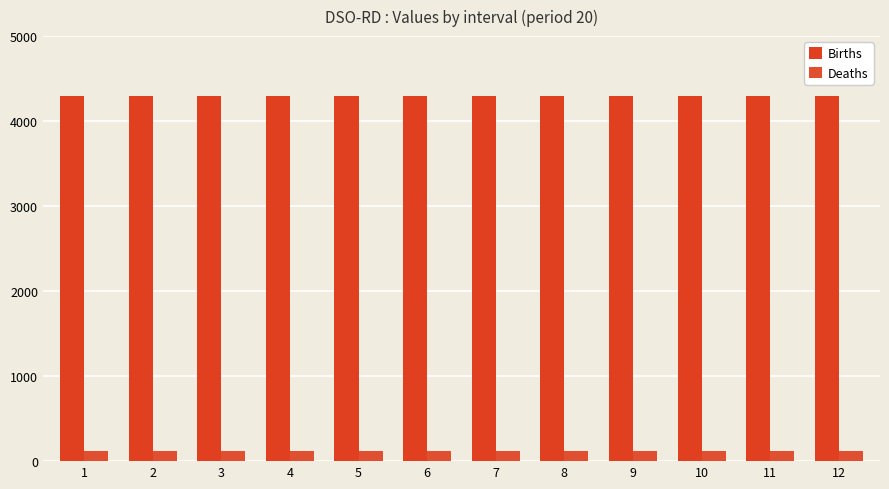

What is the average value of the Births series?

4295.0